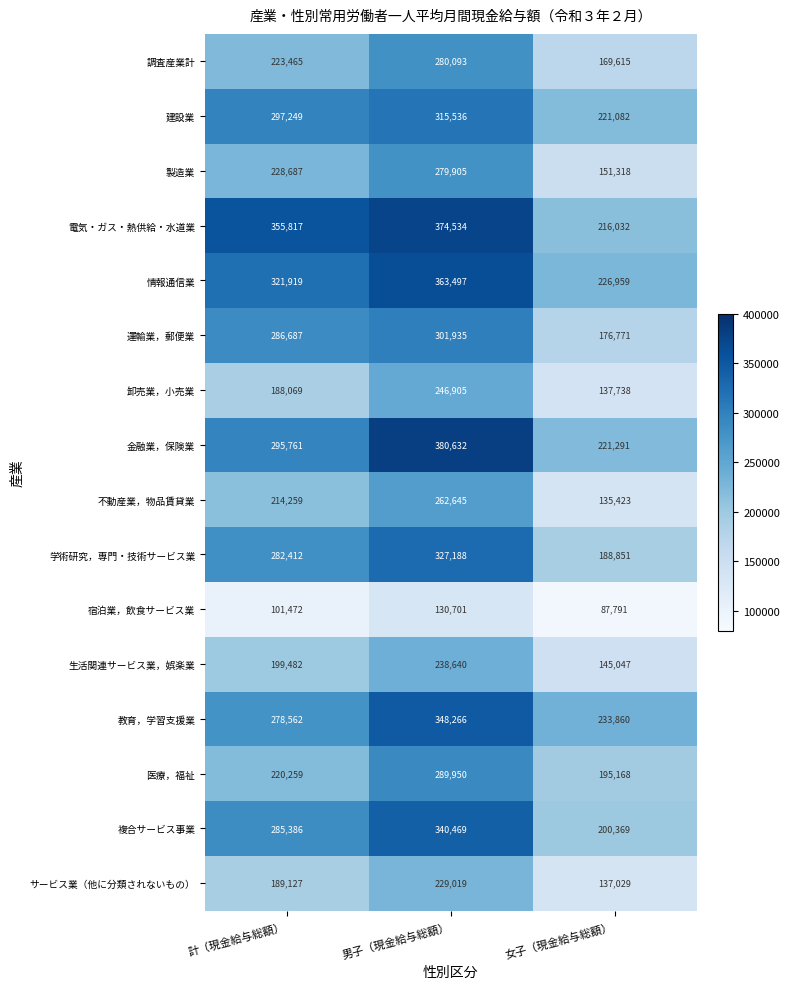

Which category has the lowest value across all series?

女子（現金給与総額）